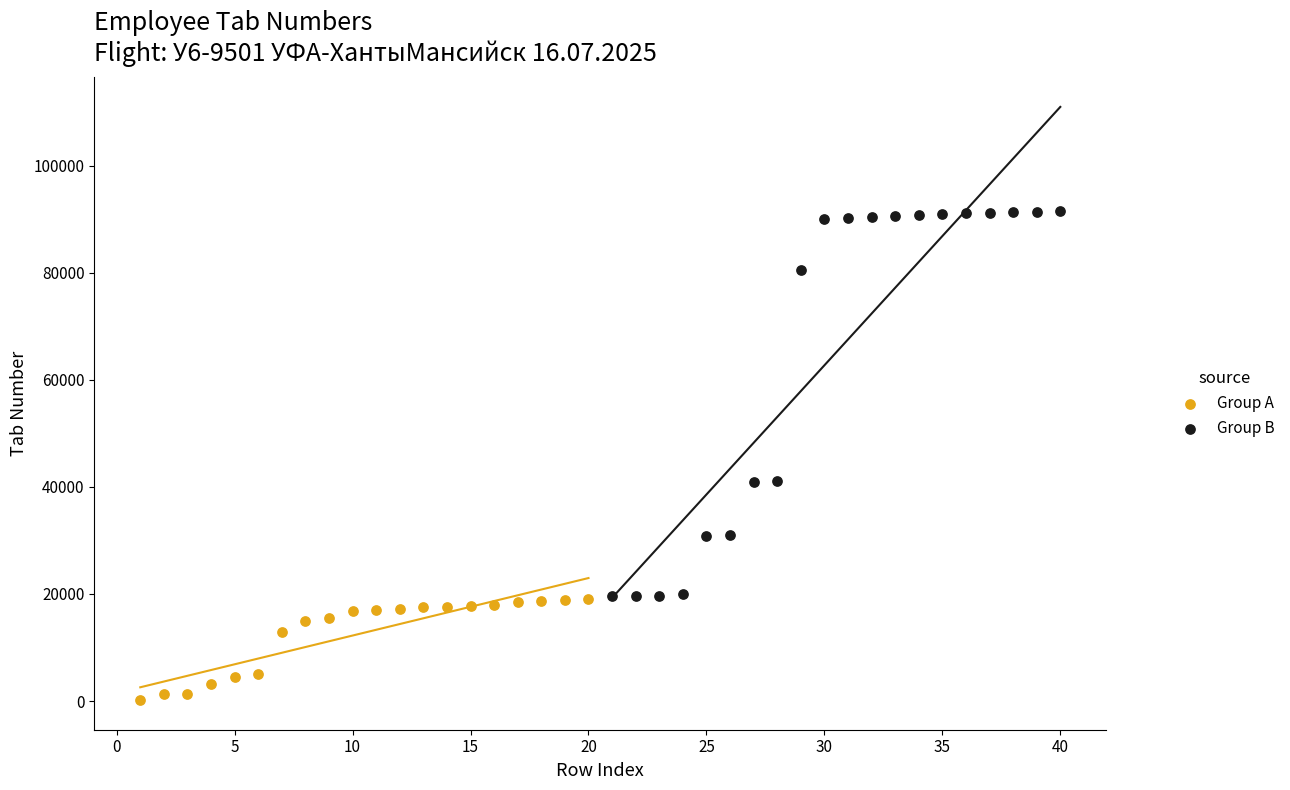

What are all the series names shown in the legend?

Group A, Group B